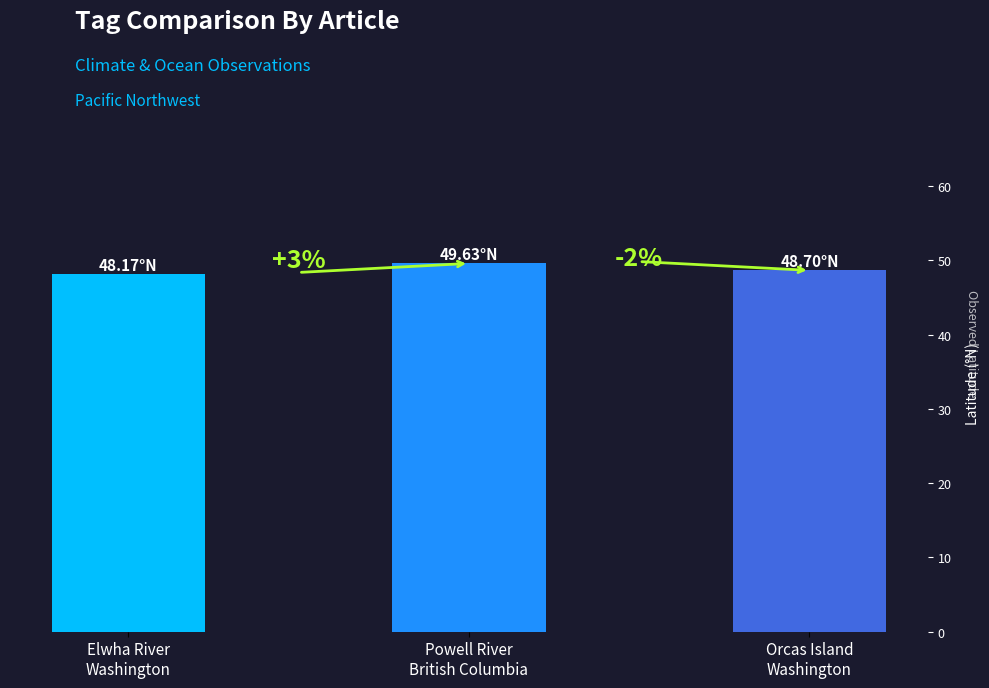

The value at Elwha River
Washington is 48.2. True or false?

True